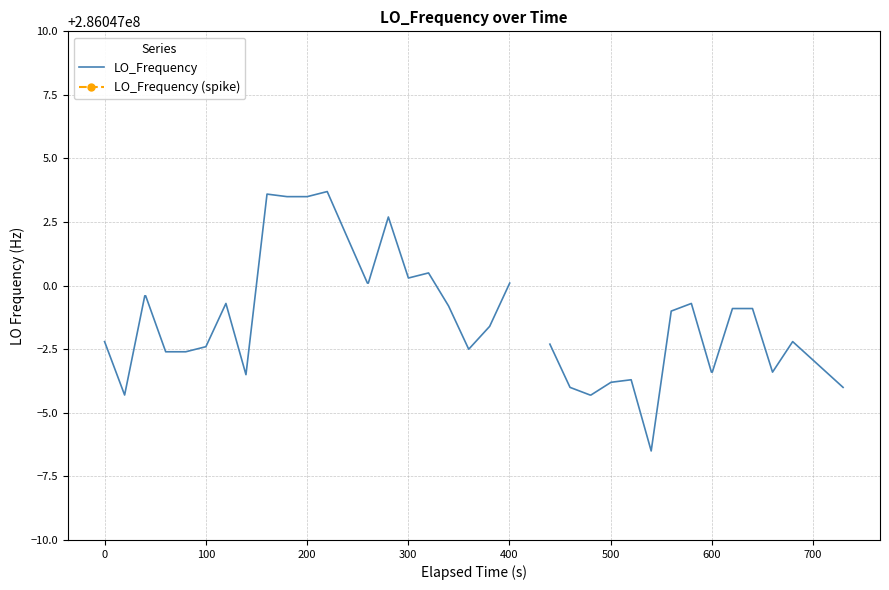

Does the chart have visible grid lines?

Yes